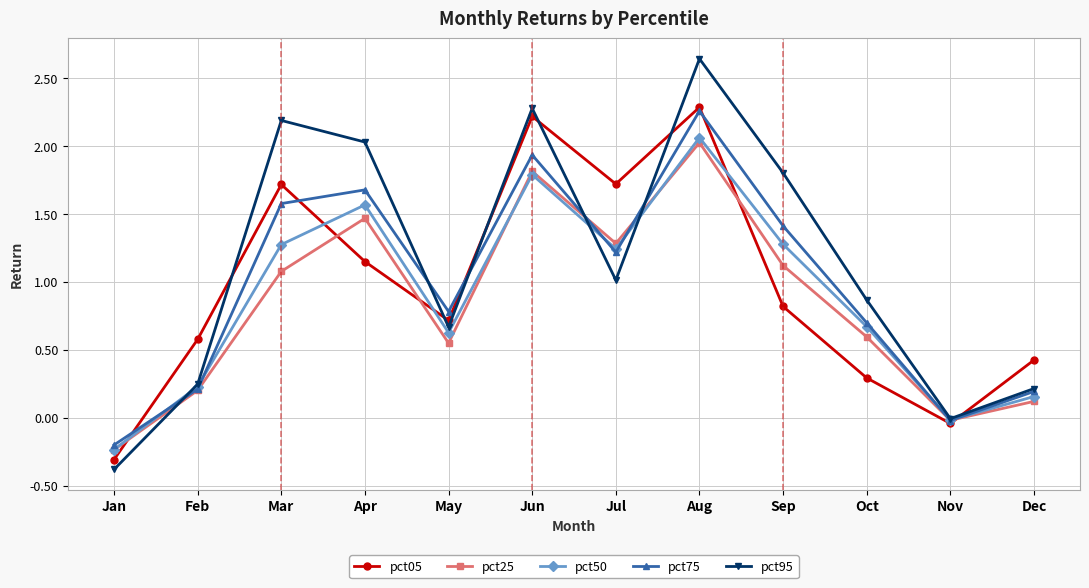

Which label corresponds to the largest value in the chart?

Aug